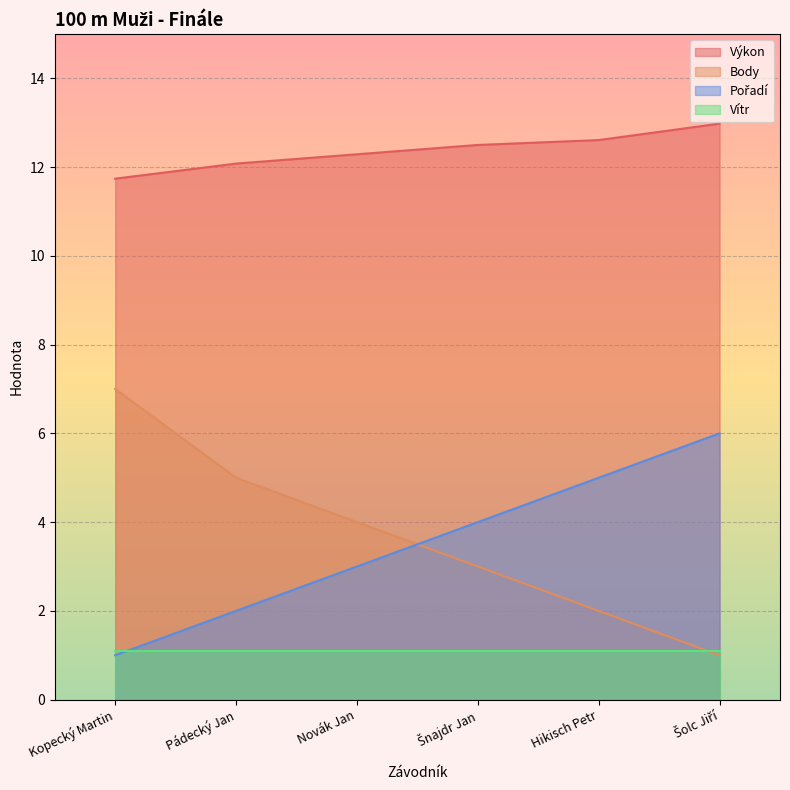

True or false: Výkon has more than 0 interior local peaks.

False